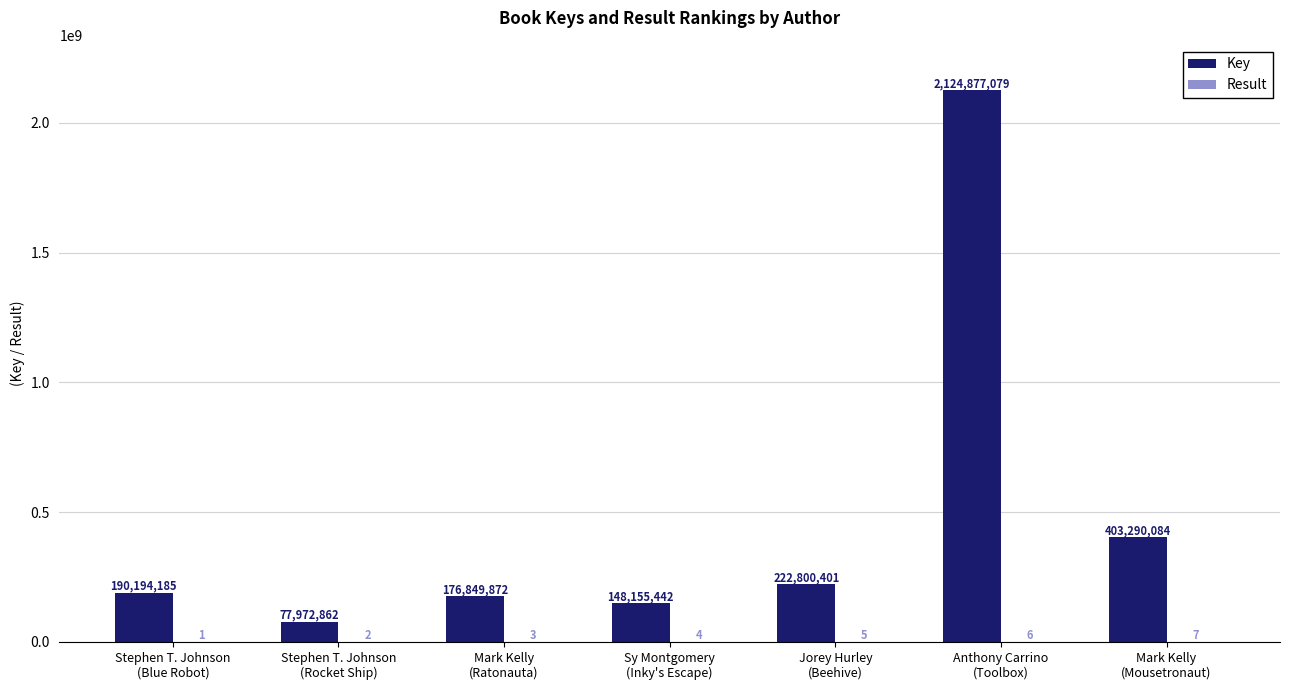

Which series has the largest range (max minus min)?

Key